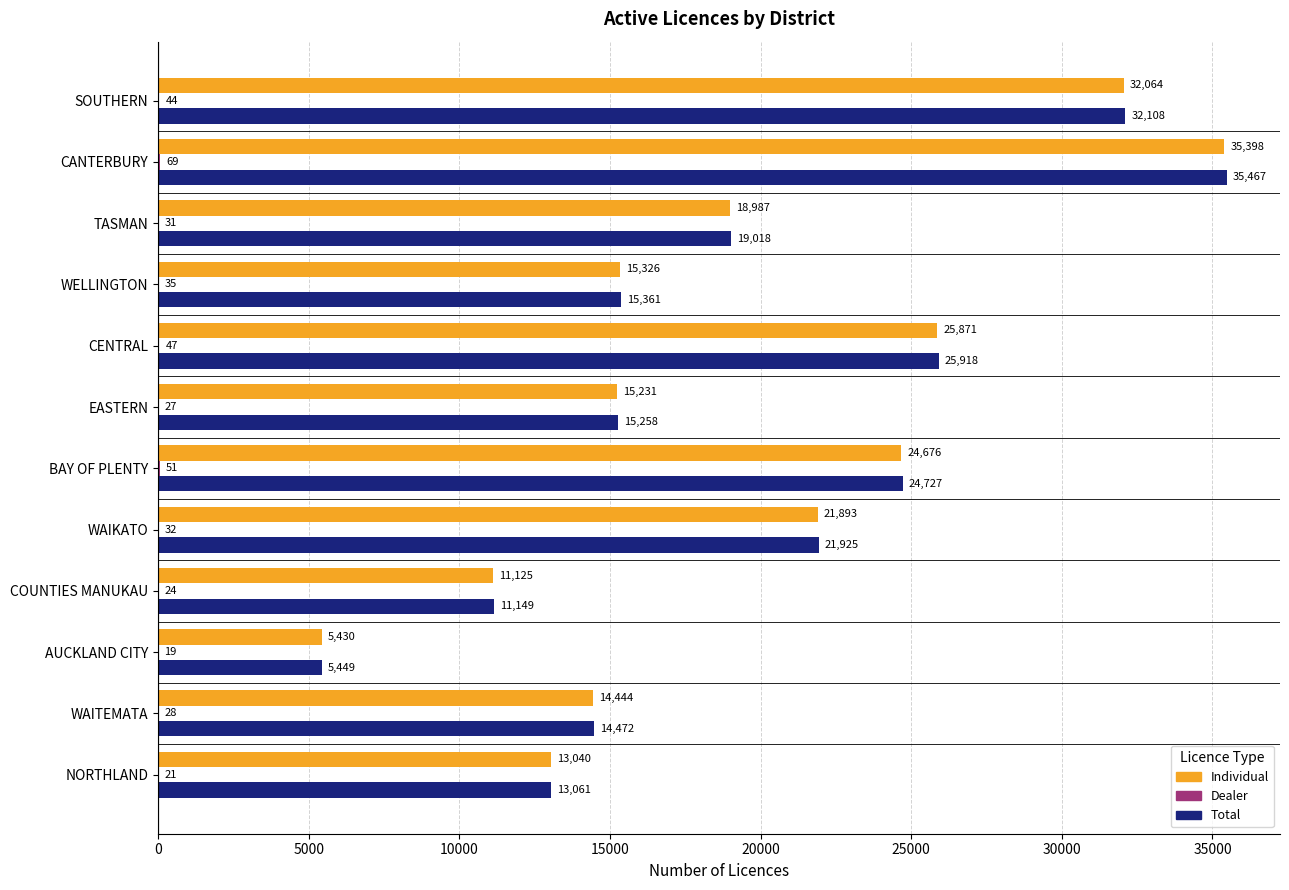

The value of Total at AUCKLAND CITY is 2526. True or false?

False